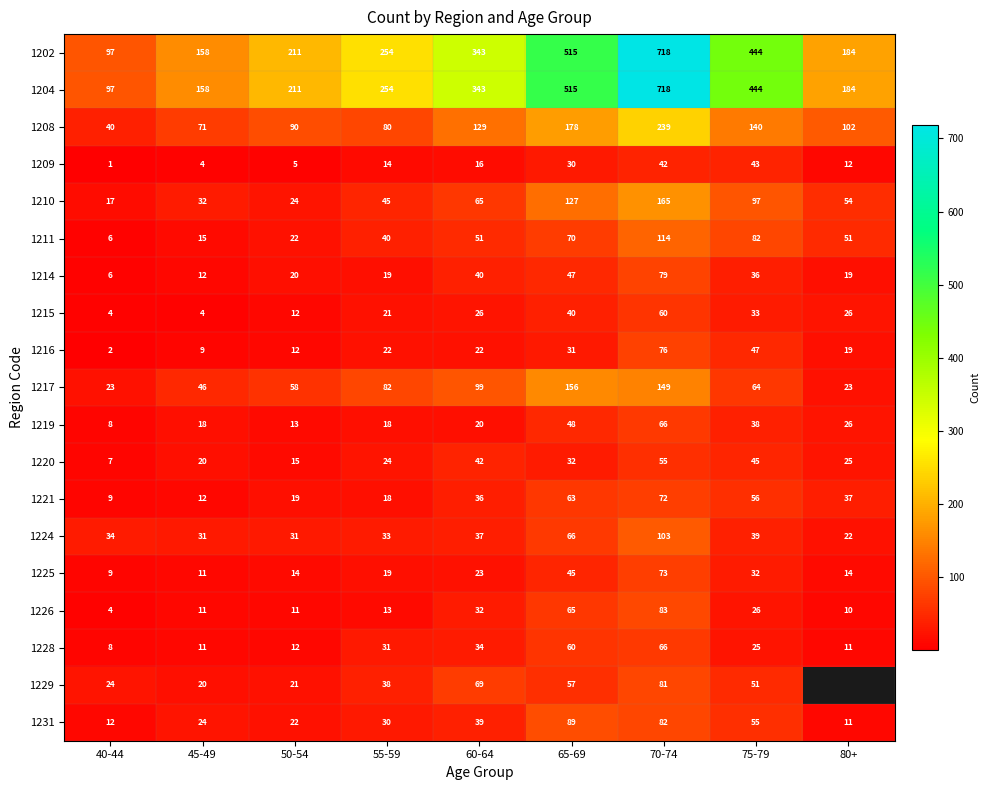

At how many categories does at least one series exceed 93?

9